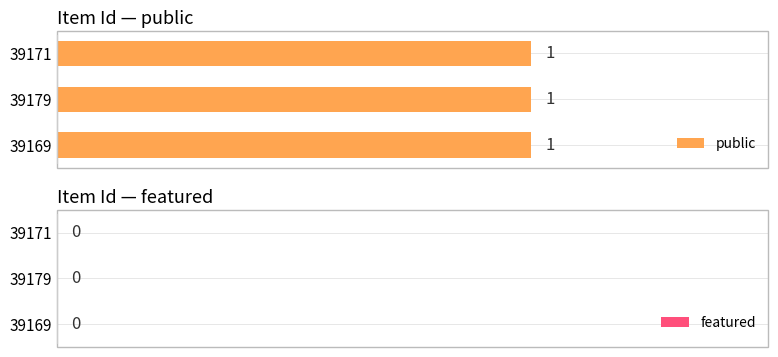

What is the label of the 2nd bar from the right?

39179